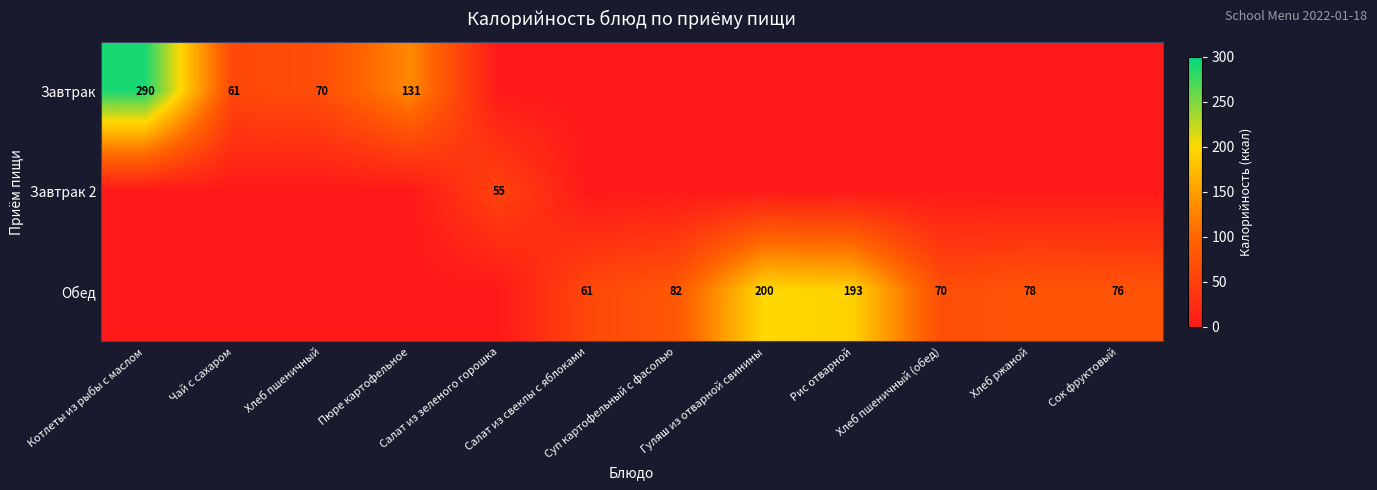

The Обед series shows 17 at Сок фруктовый. True or false?

False